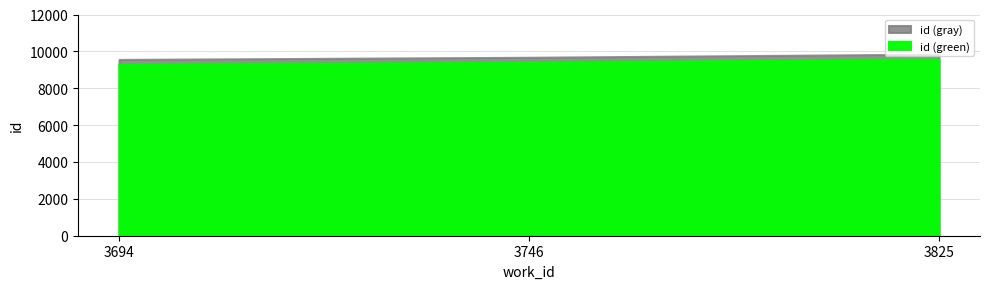

What is the approximate value at 3694?

9275.1